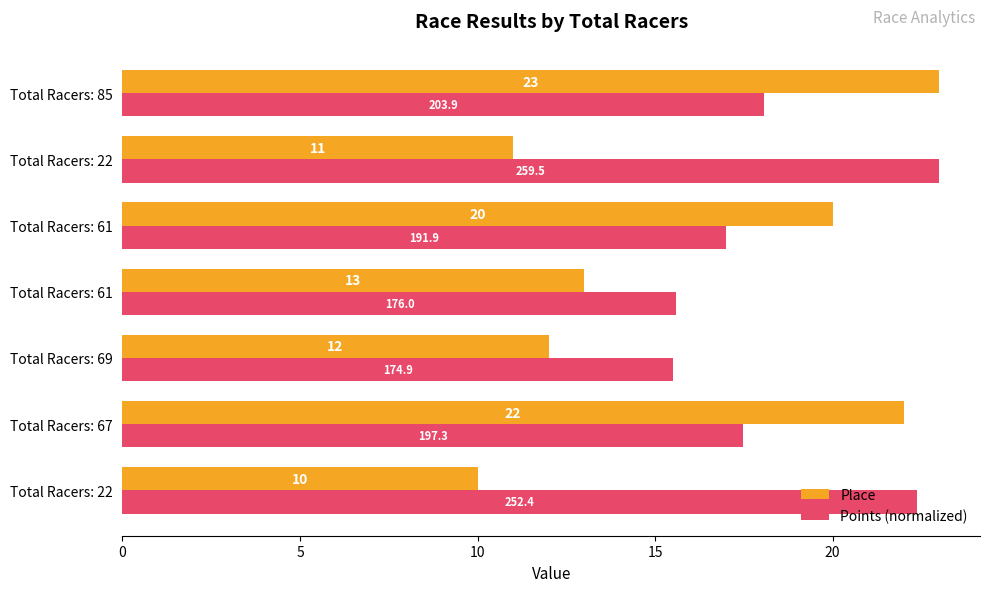

Reading left to right, what are all the values shown in this chart?

Place: 10.0	22.0	12.0	13.0	20.0	11.0	23.0
Points (normalized): 22.4	17.5	15.5	15.6	17.0	23.0	18.1